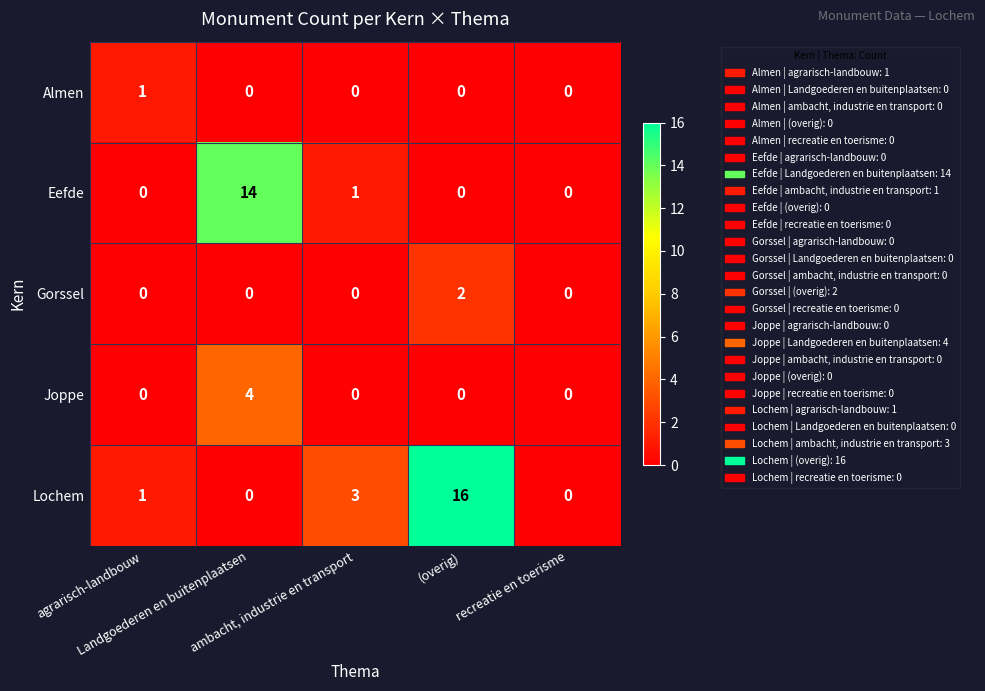

How many data points does each series have?

5